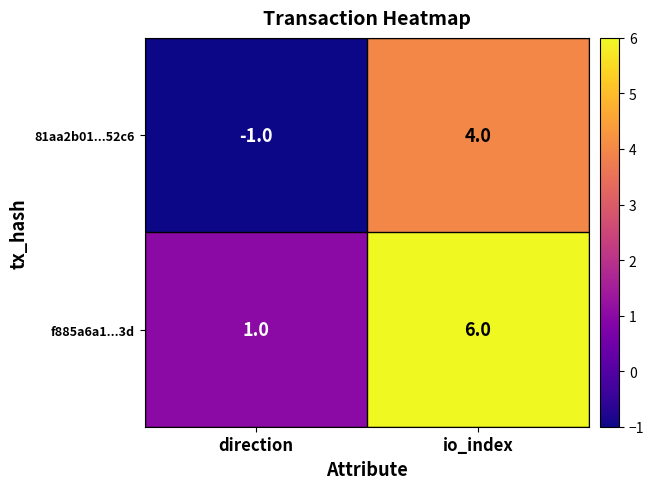

What is the maximum value shown in the chart?

6